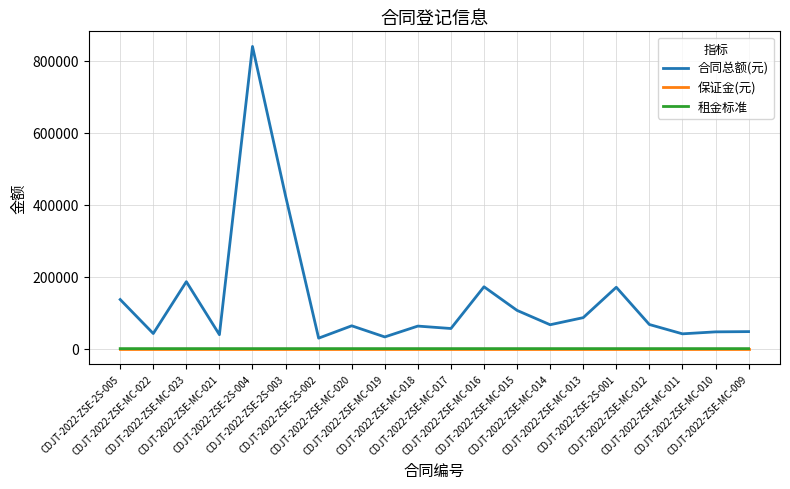

The value of 保证金(元) at CDJT-2022-ZSE-MC-020 is 0.0. True or false?

True